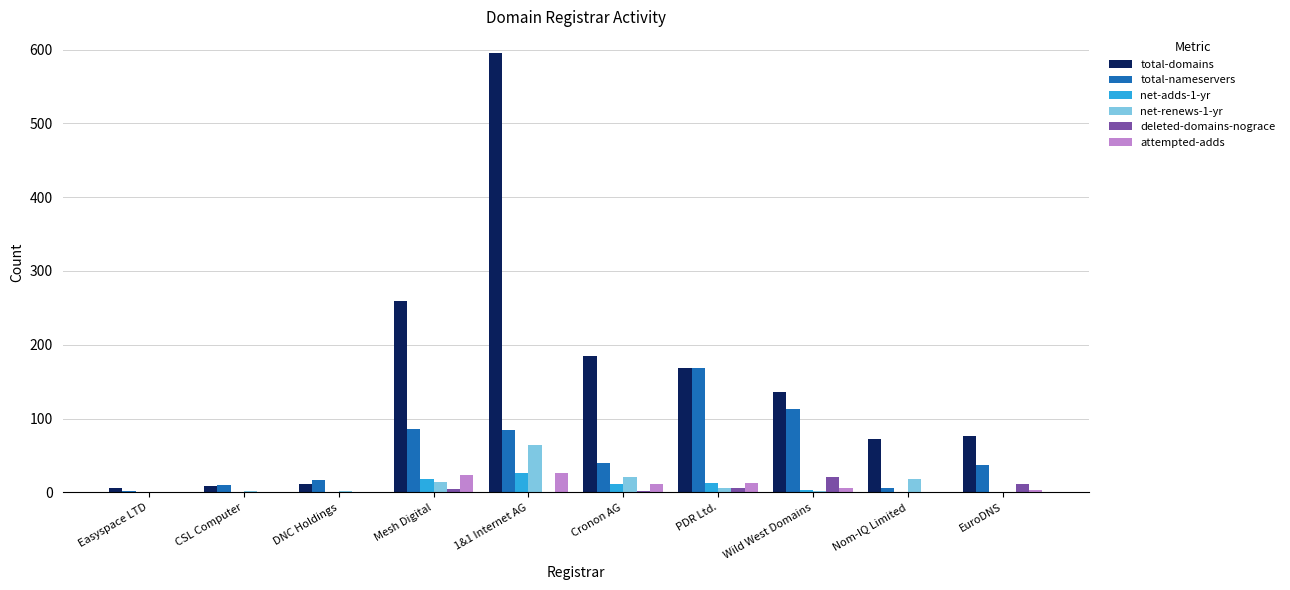

Count the number of data series in this chart.

6